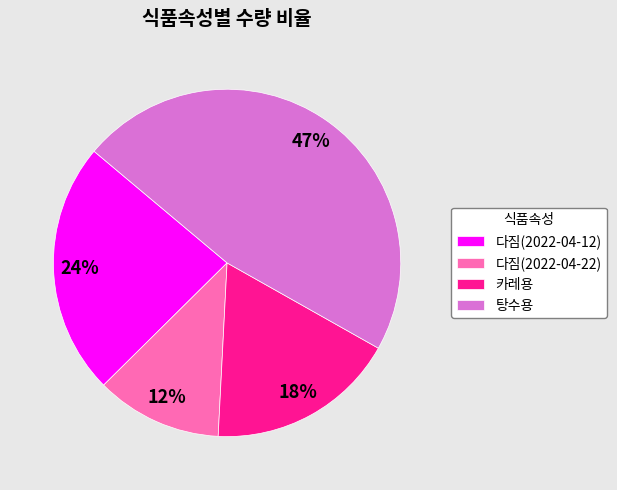

Is there a majority slice in this chart?

No